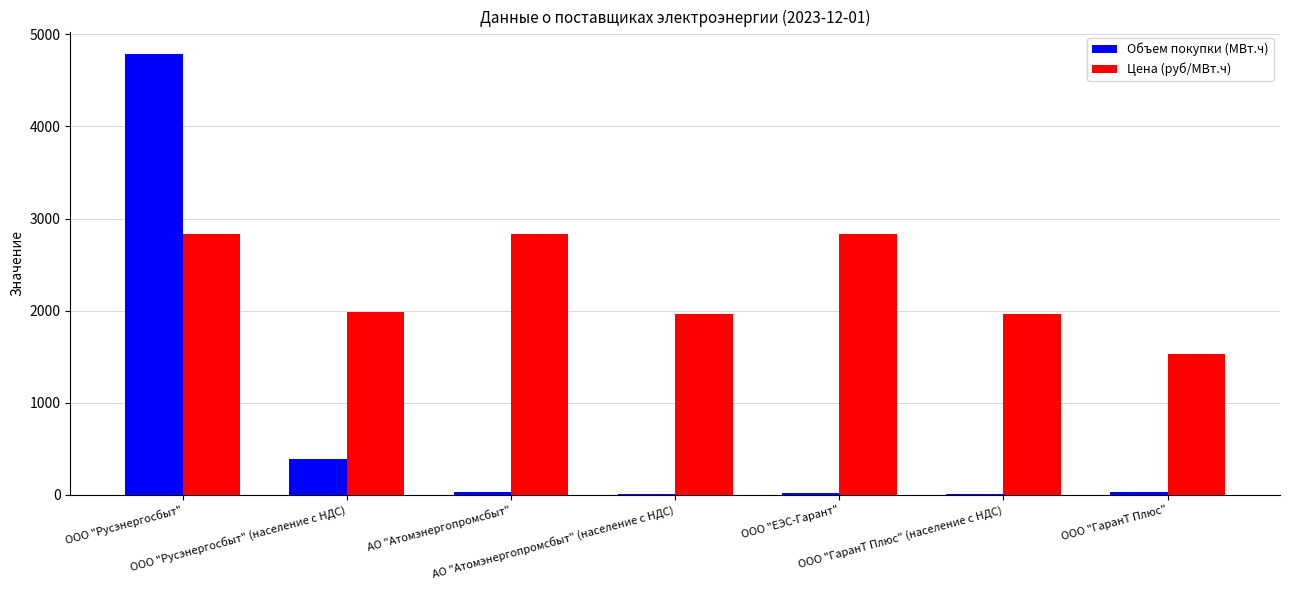

Which series has the largest total across all categories?

Цена (руб/МВт.ч)